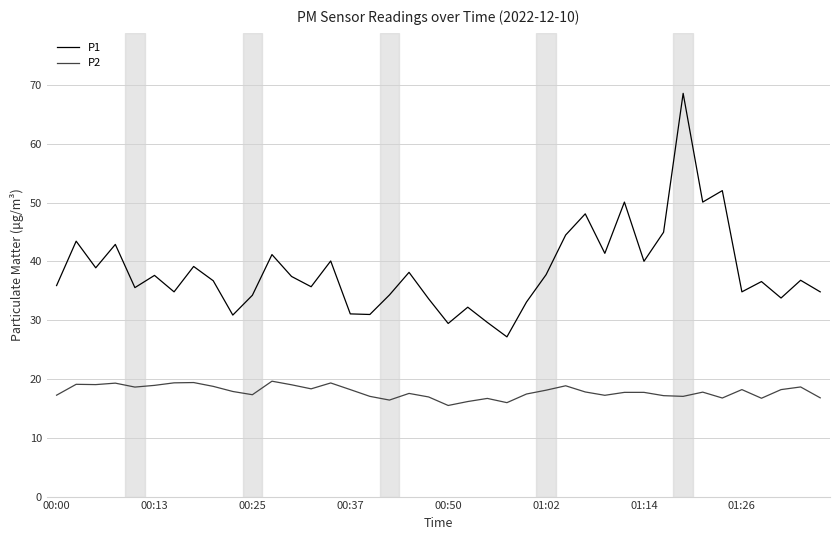

How many lines are shown in the chart?

2